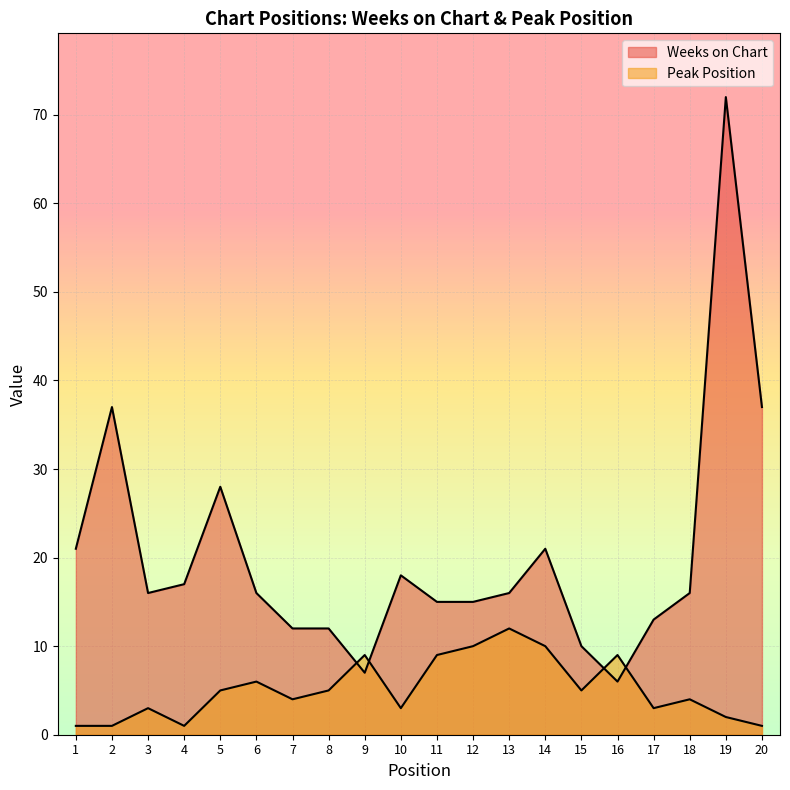

At which category is the sum across all series the highest?

19